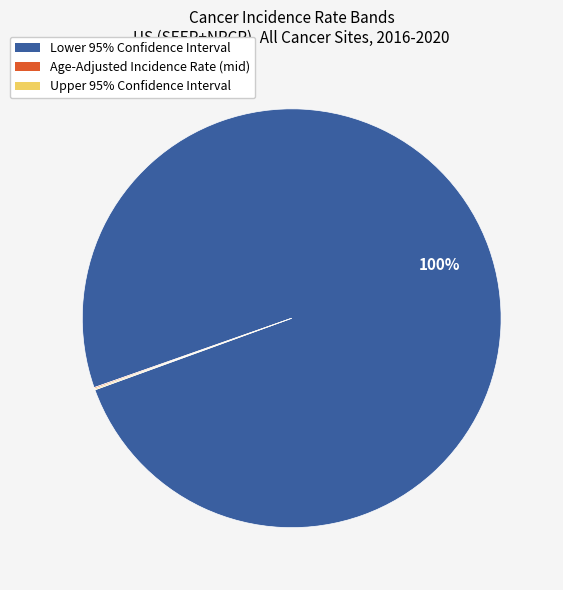

What percentage is the Lower 95% Confidence Interval slice, to the nearest percent?

100%